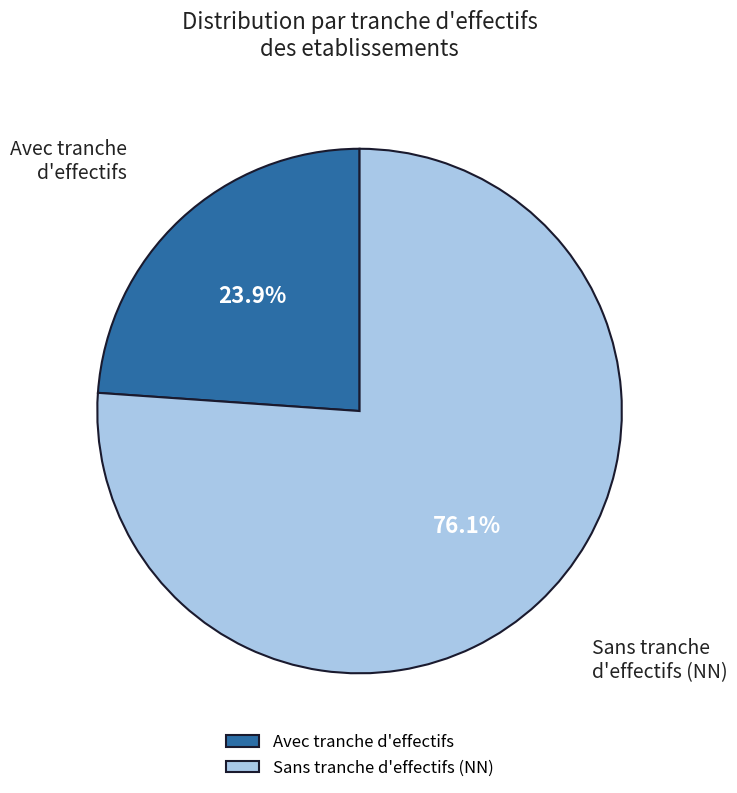

Which slice is the smallest?

Avec tranche d'effectifs